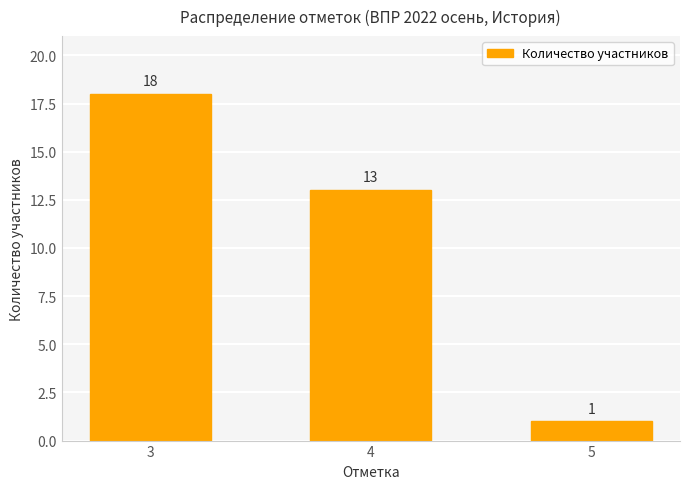

What is the value of the 2nd bar from the left?

13